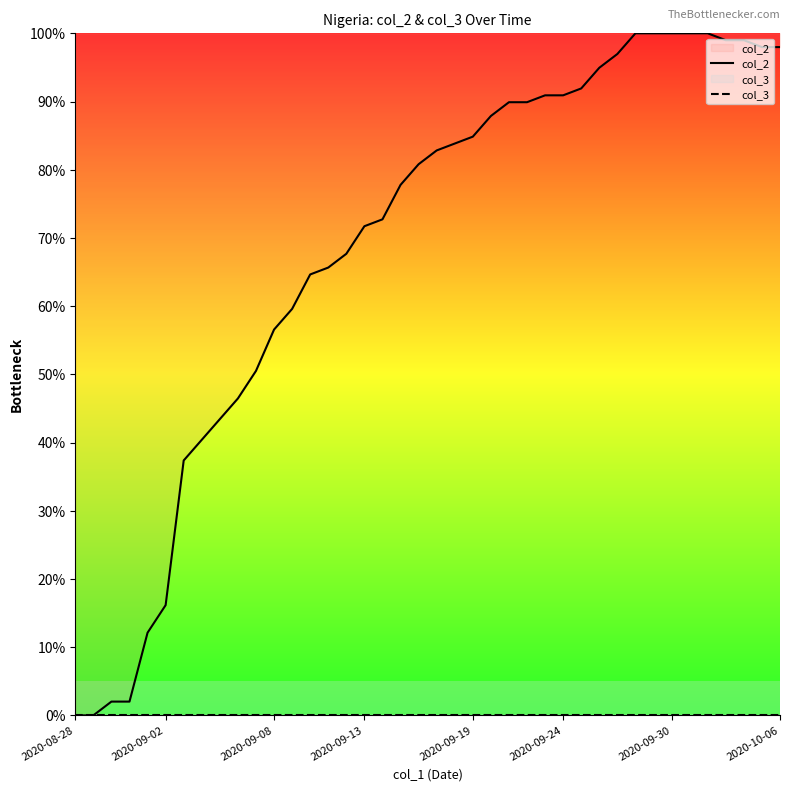

Which series has the largest range (max minus min)?

col_2